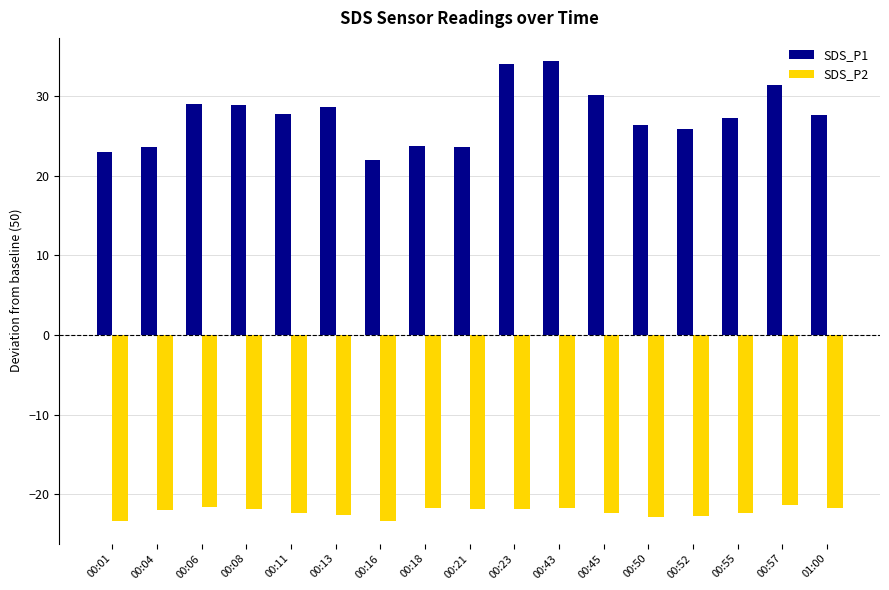

What is the spread (max minus min) of values at 00:50?

49.2